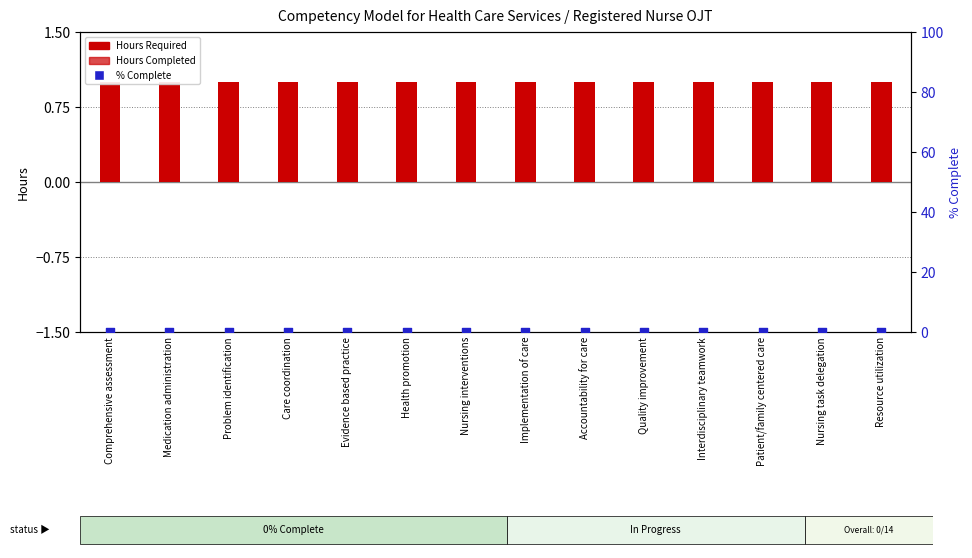

Which series has the largest total across all categories?

Hours Required